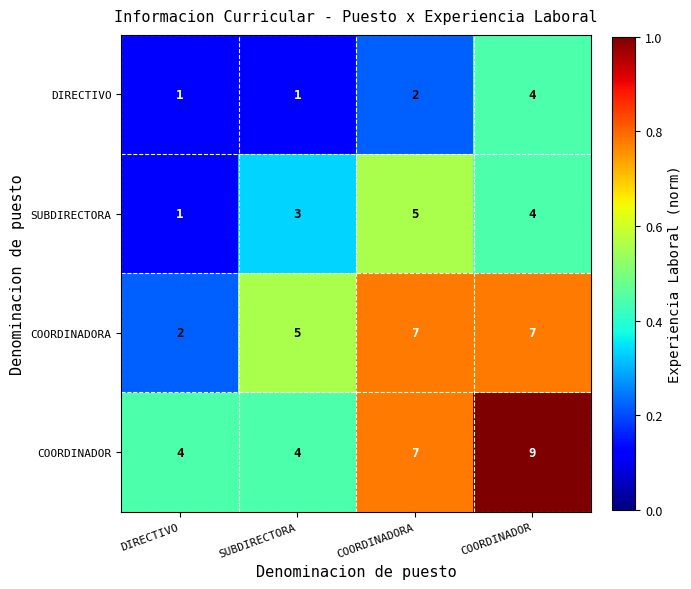

What is the difference between the highest and lowest values at DIRECTIVO?

3